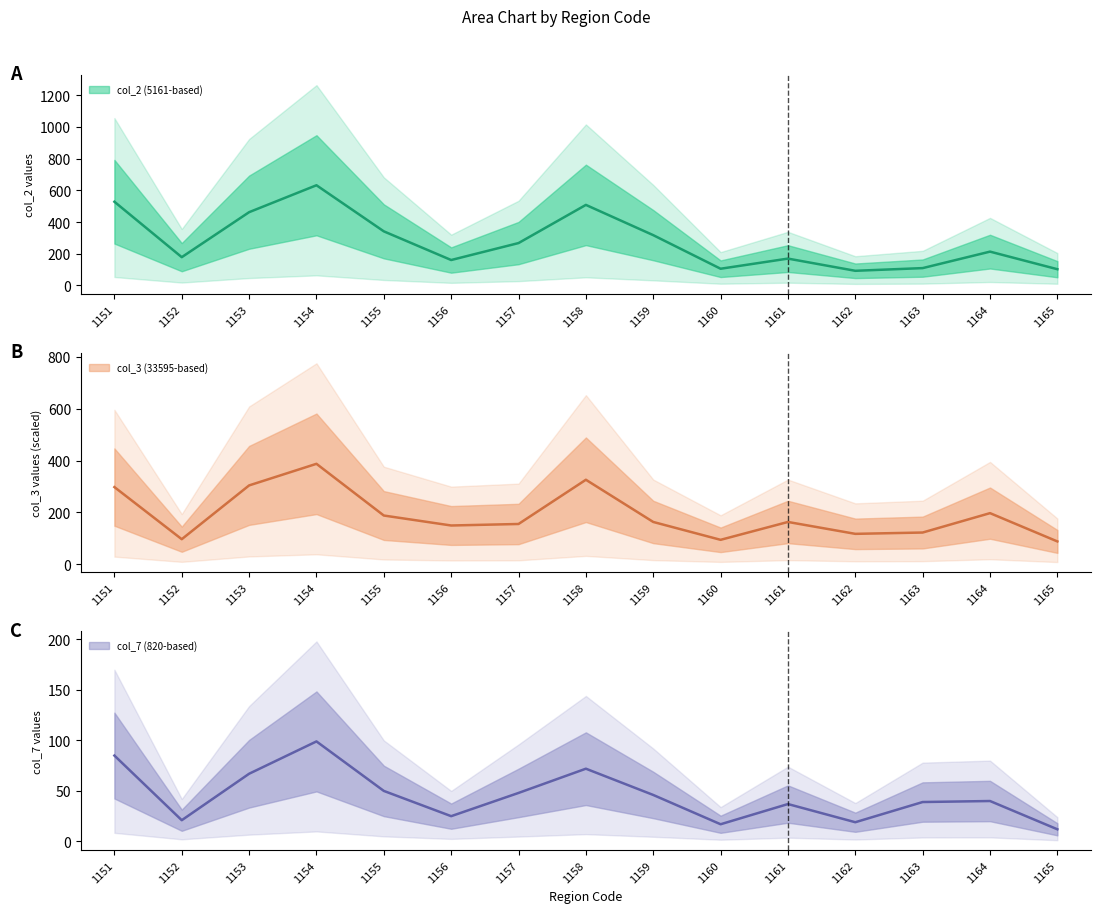

What is the average value of the col_2 (5161-based) series?

278.9